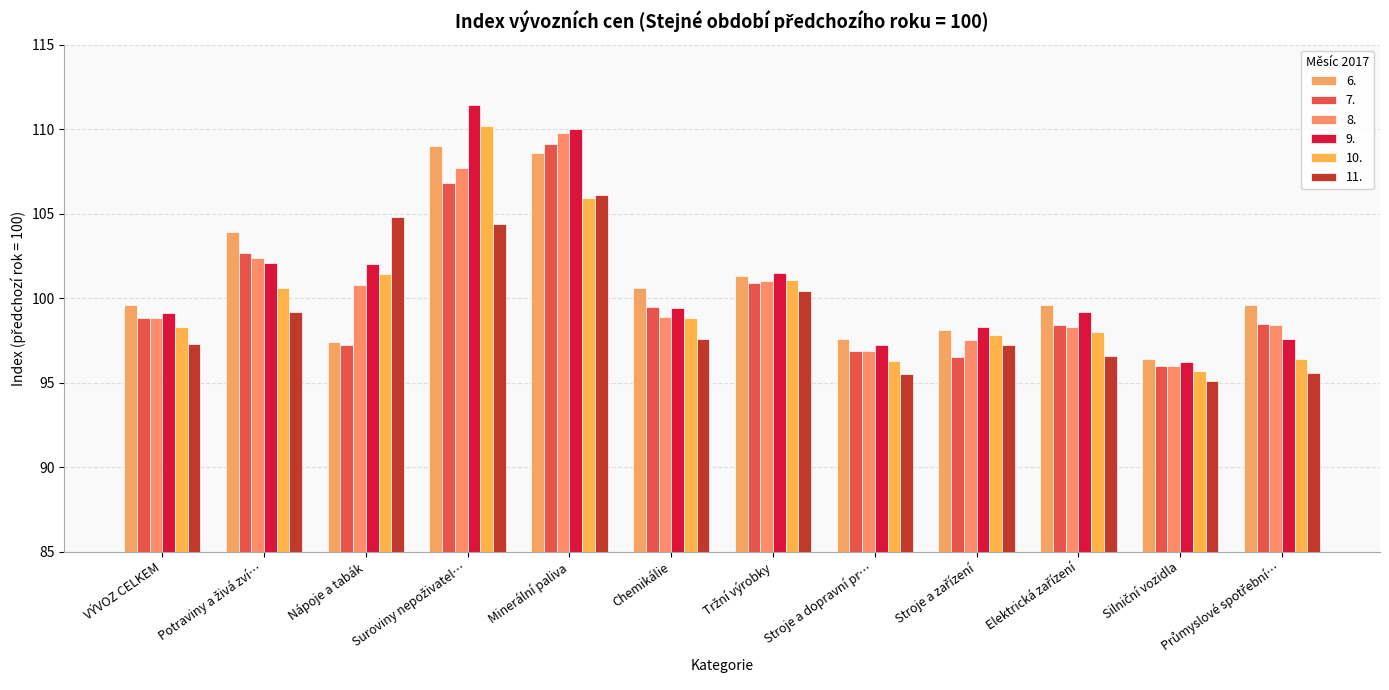

True or false: 11. has a value of 73.5 at Minerální paliva.

False